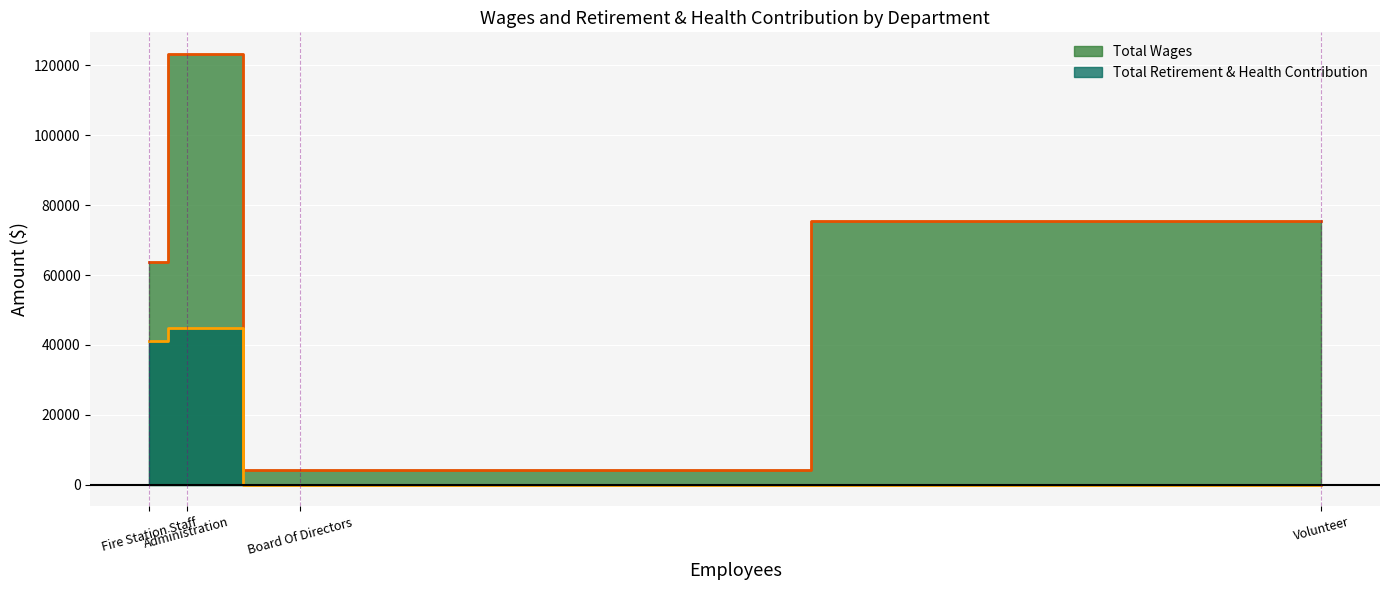

What are all the series names shown in the legend?

Total Wages, Total Retirement & Health Contribution